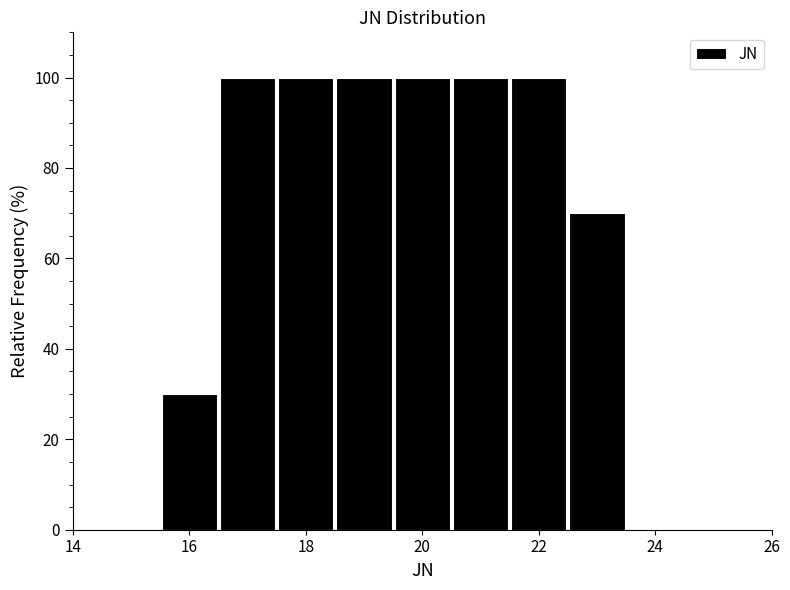

Reading left to right, transcribe this chart: for each bar, give the range it covers on the x-axis and its height. Neither the bar edges nor the heights are printed on the chart, so give them approximately, as read against the axes.

15.5 to 16.5: 30
16.5 to 17.5: 100
17.5 to 18.5: 100
18.5 to 19.5: 100
19.5 to 20.5: 100
20.5 to 21.5: 100
21.5 to 22.5: 100
22.5 to 23.5: 70